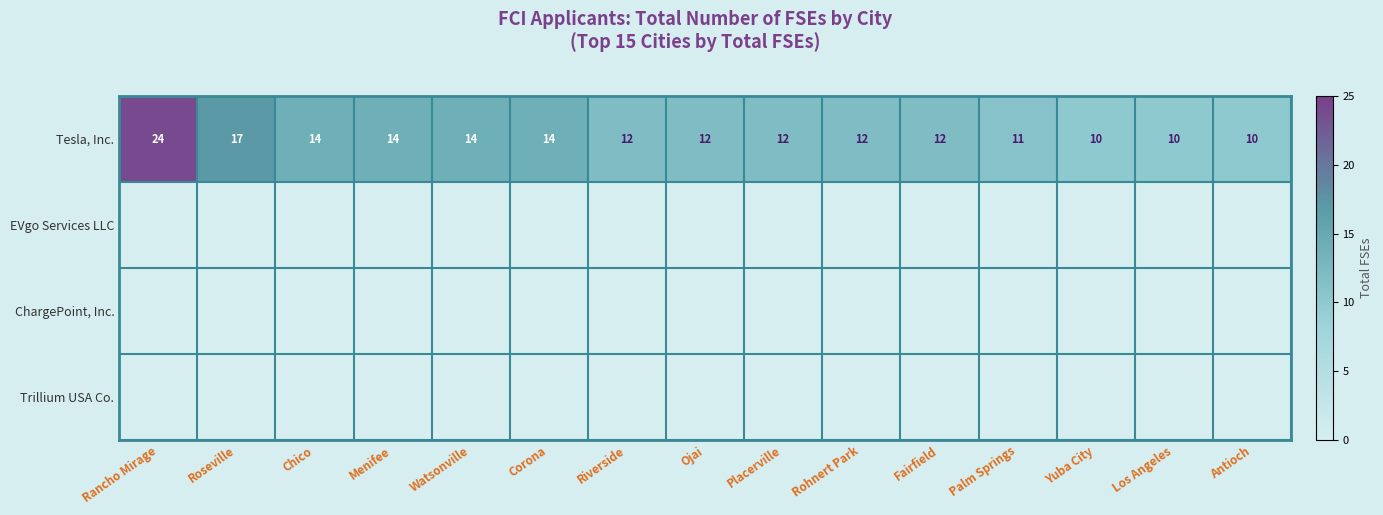

At which category is the sum across all series the highest?

Rancho Mirage